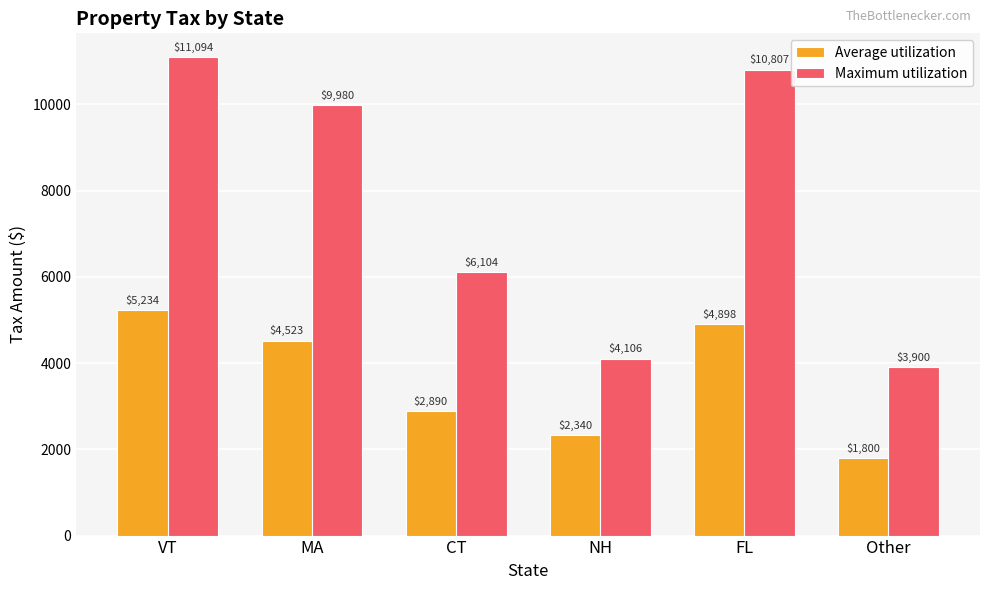

How many bars are there in total?

12